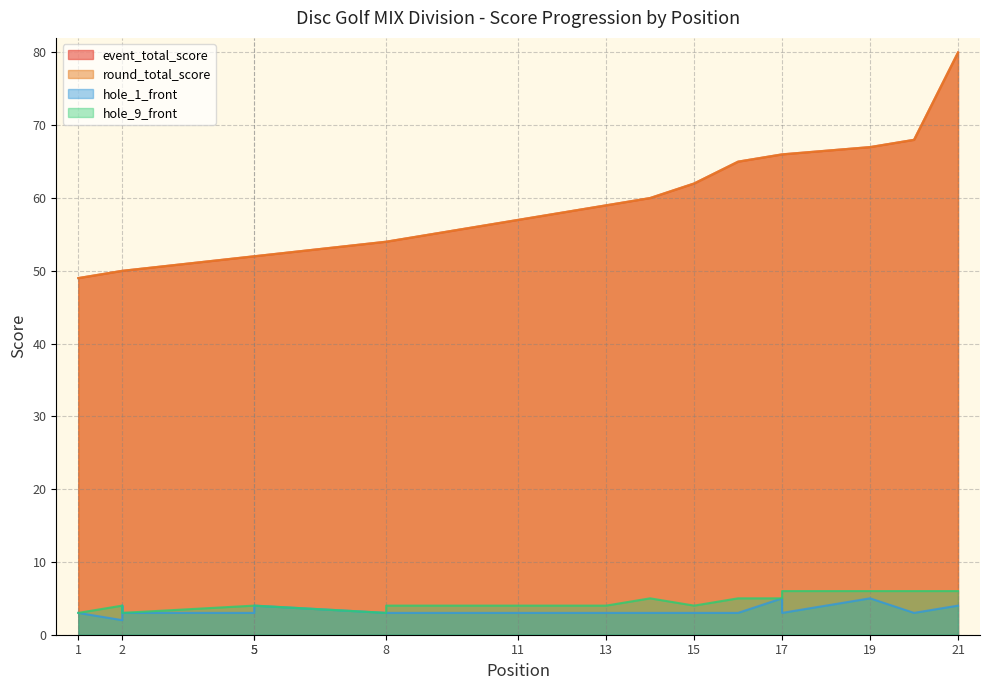

The value of hole_9_front at 12 is 4. True or false?

True